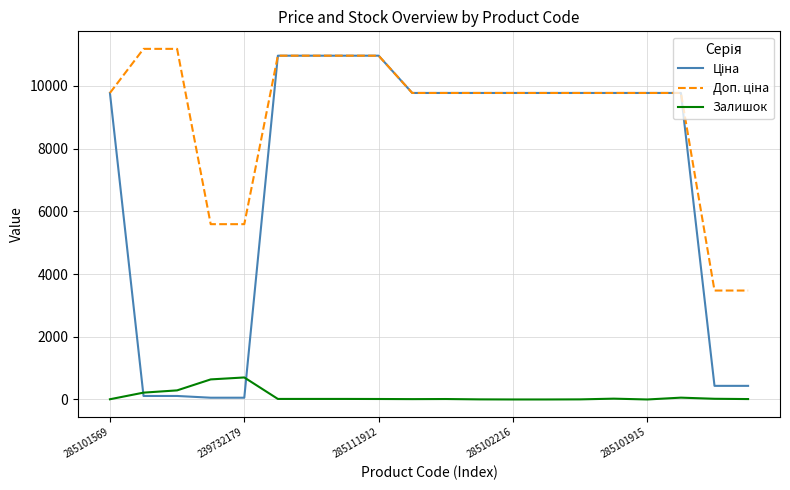

What is the maximum value for Залишок?

702.0